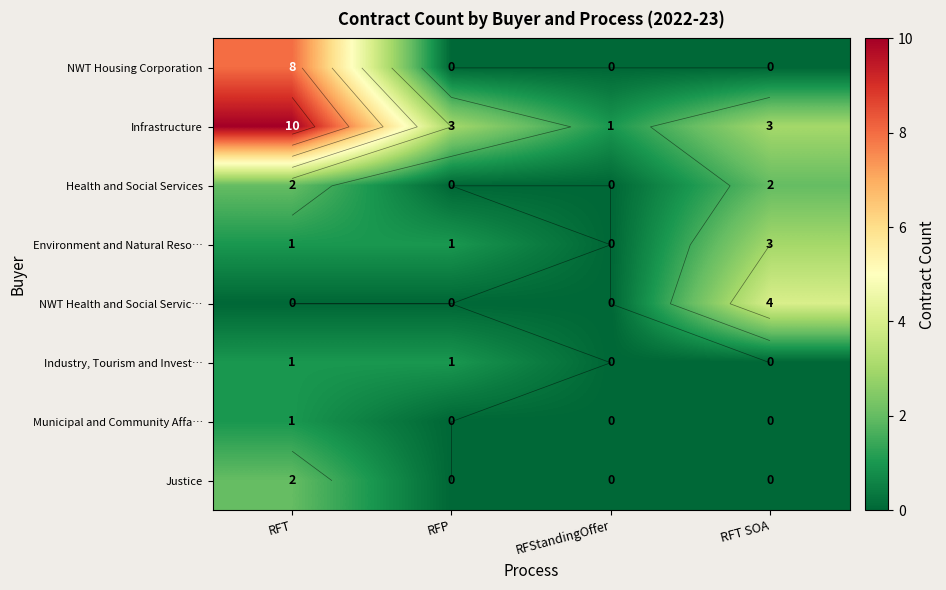

Is the value of row_1 at RFT SOA greater than the value of row_0 at RFP?

Yes